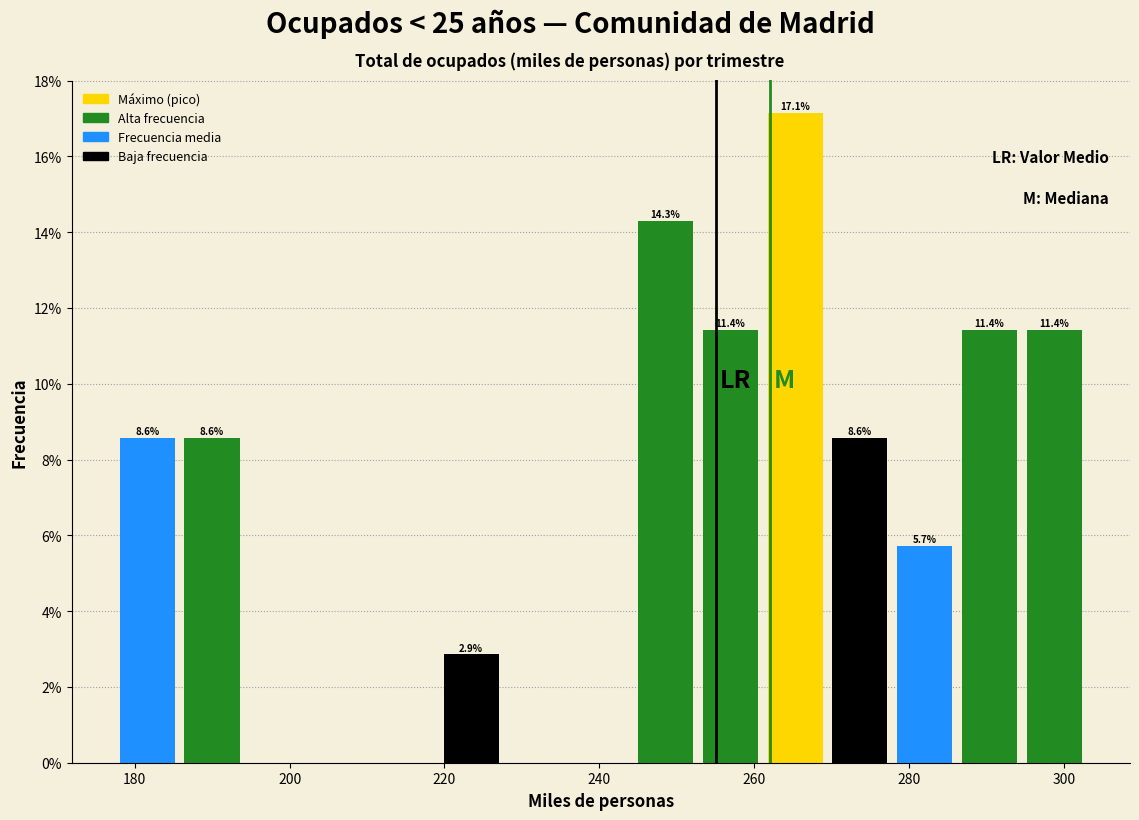

Over which range of the x-axis is the bar tallest?

262 to 270